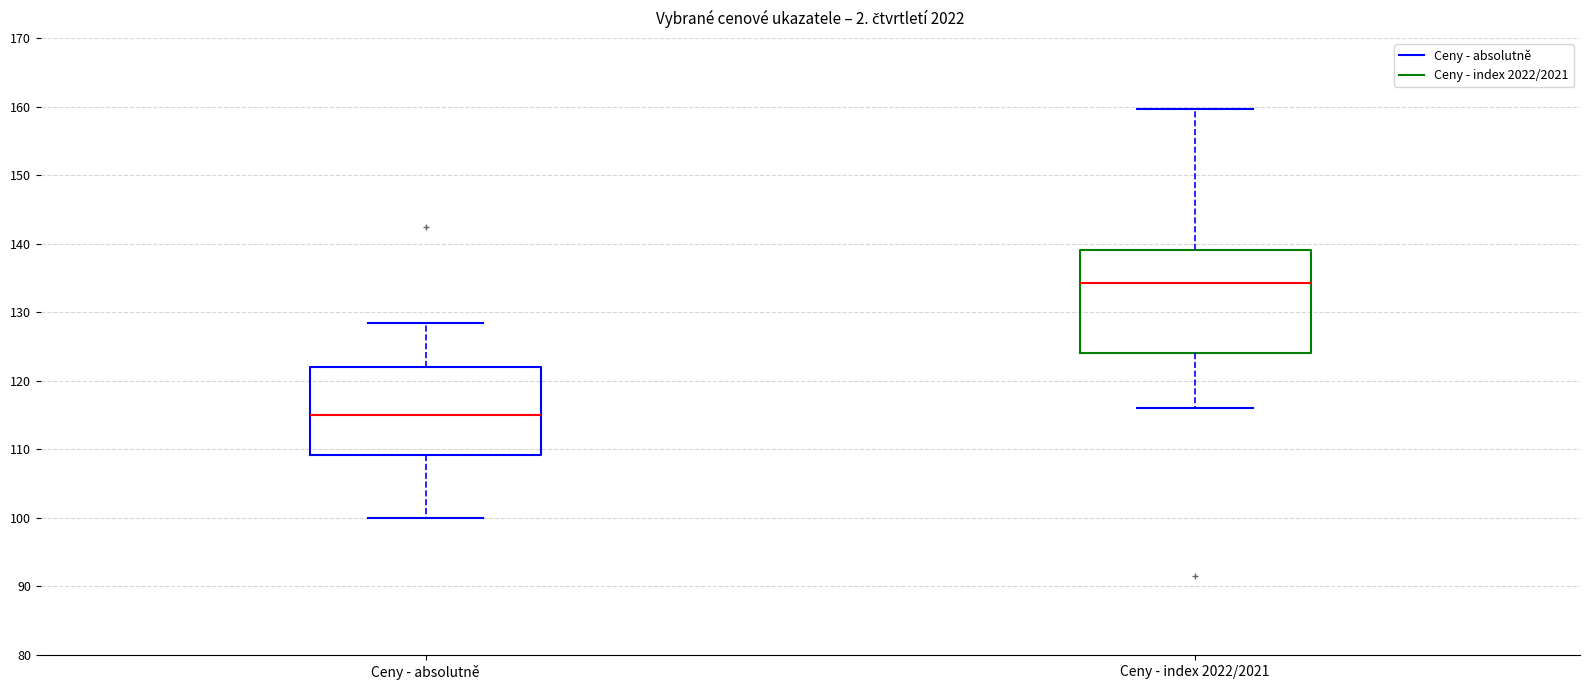

Where does the upper whisker of the box for Ceny - index 2022/2021 end on the y-axis? The values are not printed on the chart, so give them approximately, as read against the axis.

160